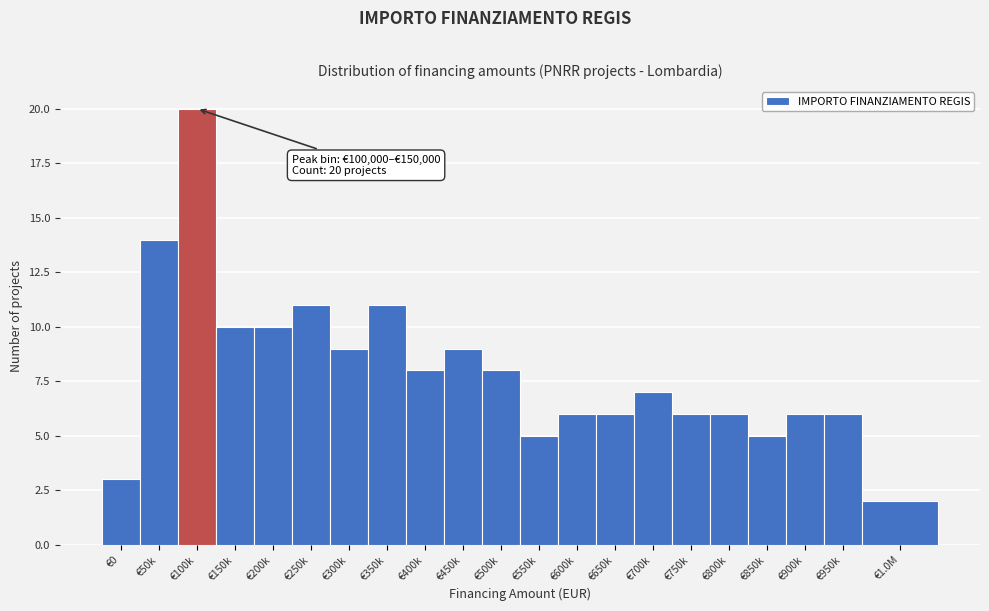

Reading right to left, what are all the values shown in this chart?

2	6	6	5	6	6	7	6	6	5	8	9	8	11	9	11	10	10	20	14	3